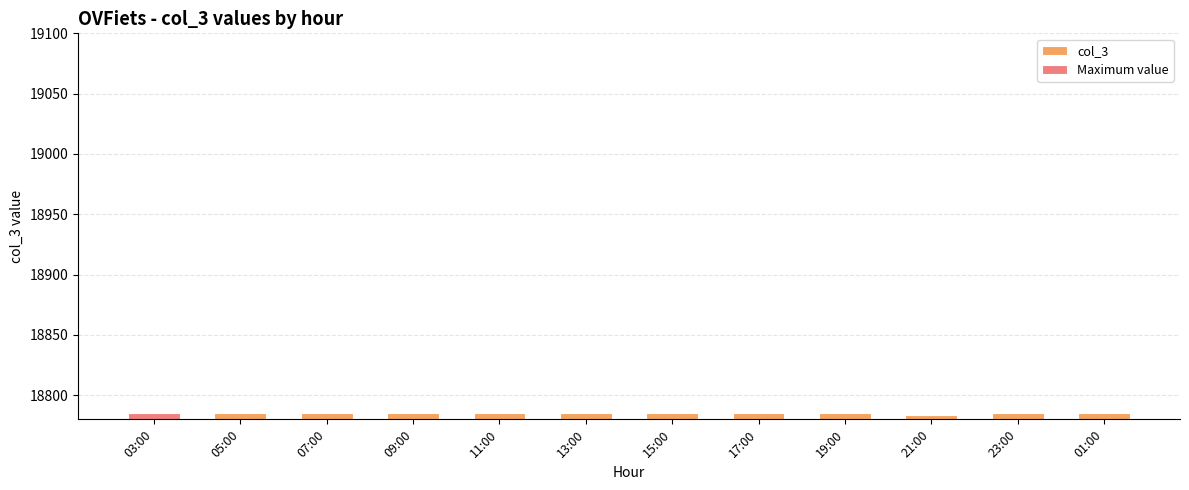

Rank the categories by value from highest to lowest.

03:00, 05:00, 07:00, 09:00, 11:00, 13:00, 15:00, 17:00, 19:00, 23:00, 01:00, 21:00